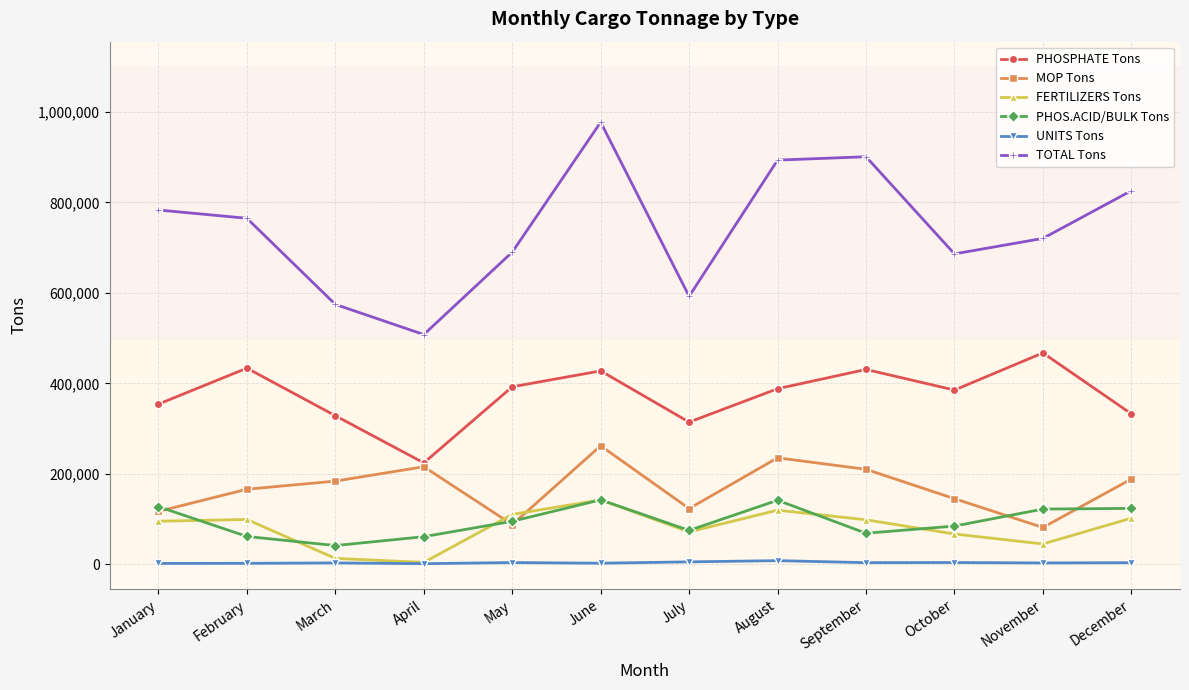

What is the minimum value for PHOSPHATE Tons?

224211